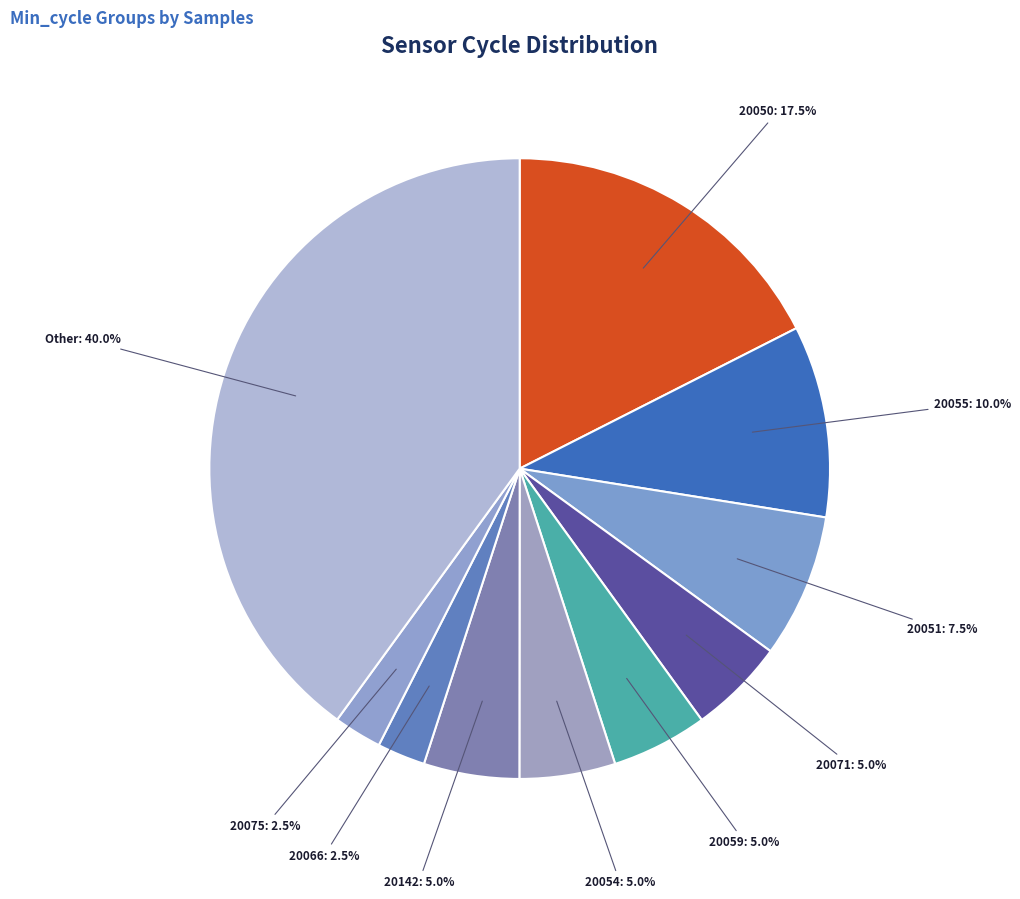

How many slices are in this pie chart?

10